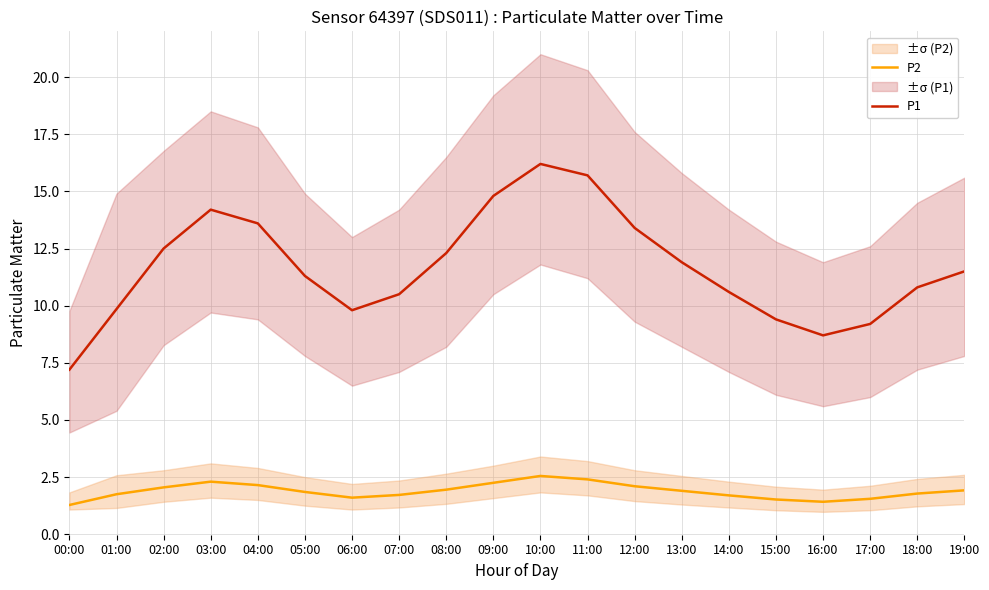

What is the difference between the second highest and minimum values in the P1 series?

8.5